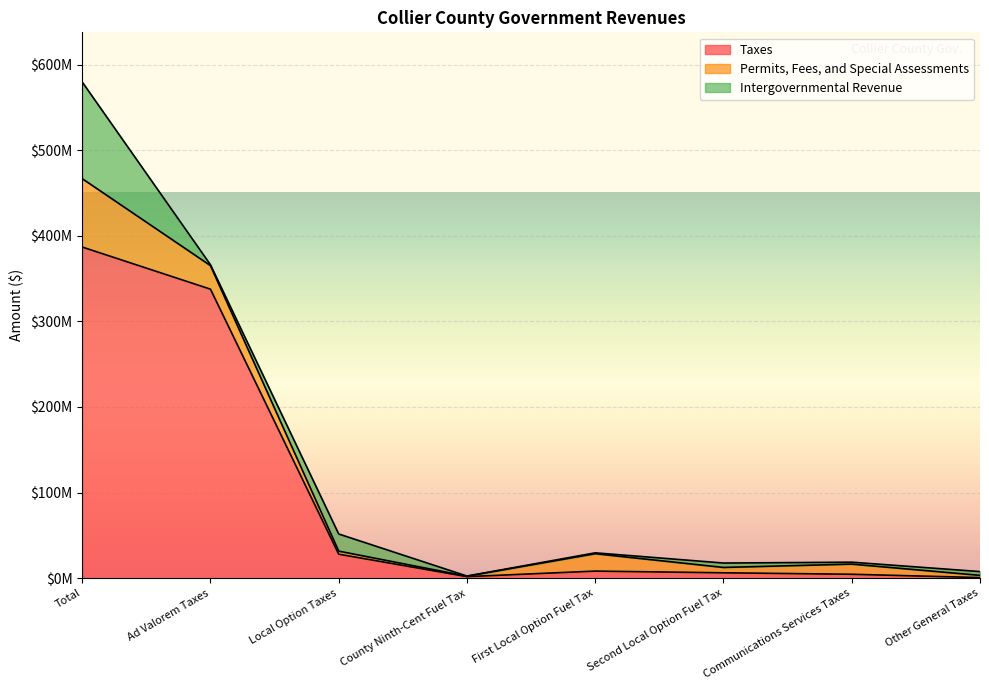

After their last crossing, which series has the higher values: Permits, Fees, and Special Assessments or Intergovernmental Revenue?

Intergovernmental Revenue